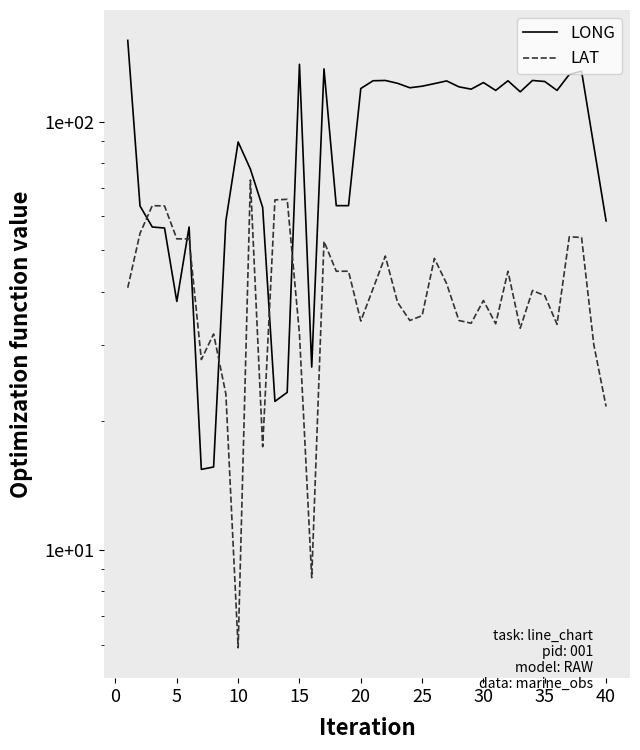

Between 5 and 30, which series saw the biggest shift?

LONG